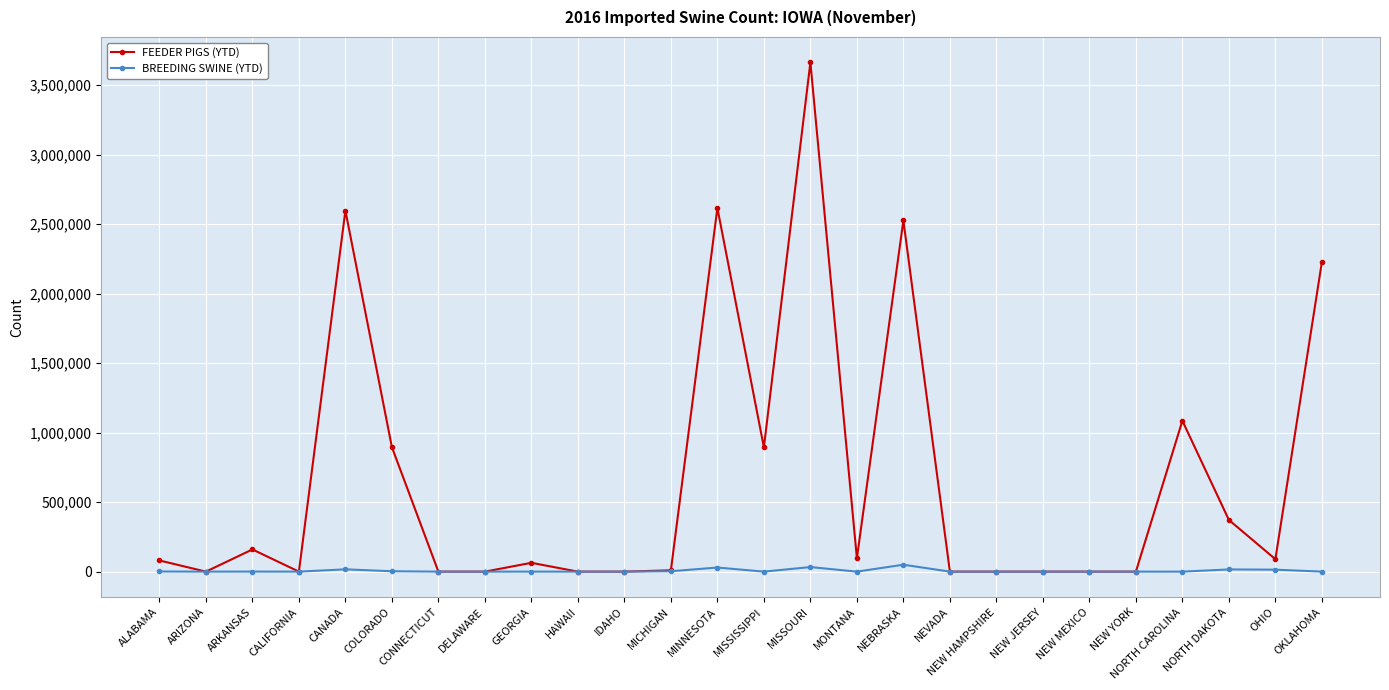

What is the difference between the second highest and minimum values in the FEEDER PIGS (YTD) series?

2615747